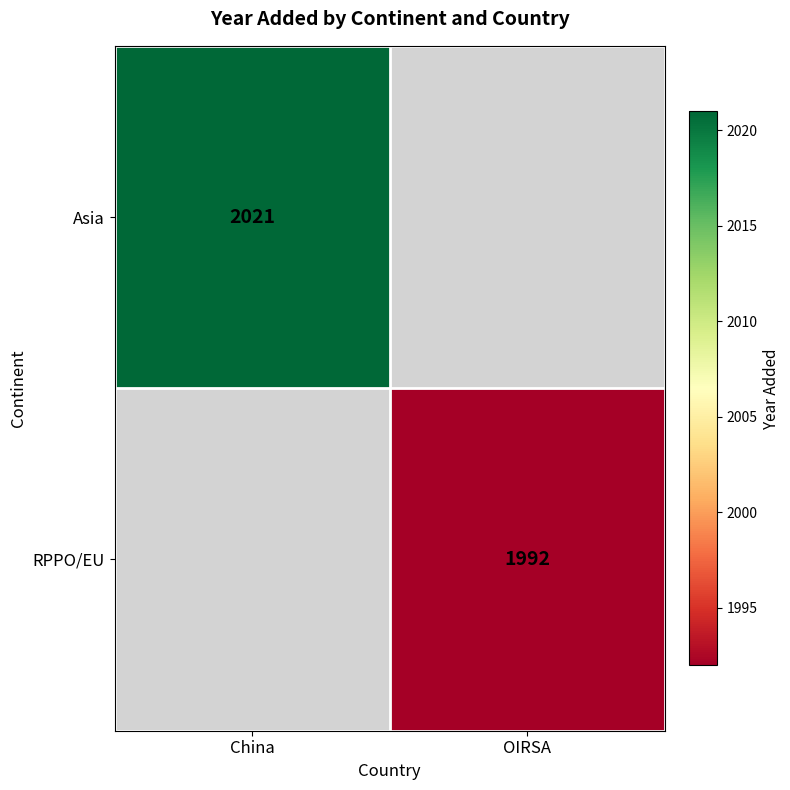

True or false: RPPO/EU has a value of 1992 at OIRSA.

True